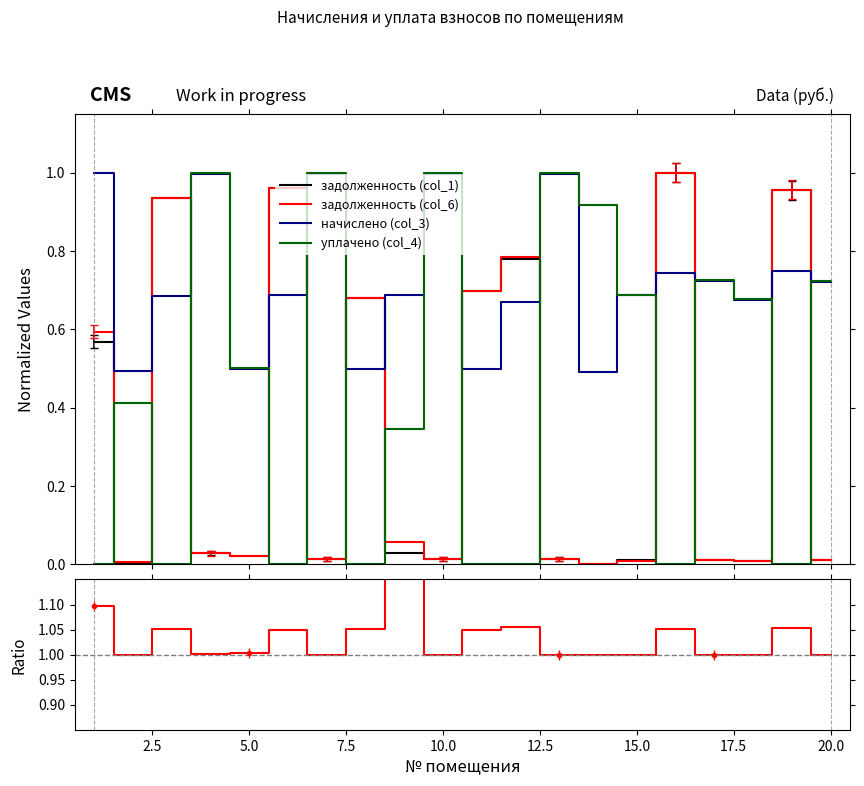

True or false: уплачено (col_4) and задолженность (col_1) cross at least once.

True